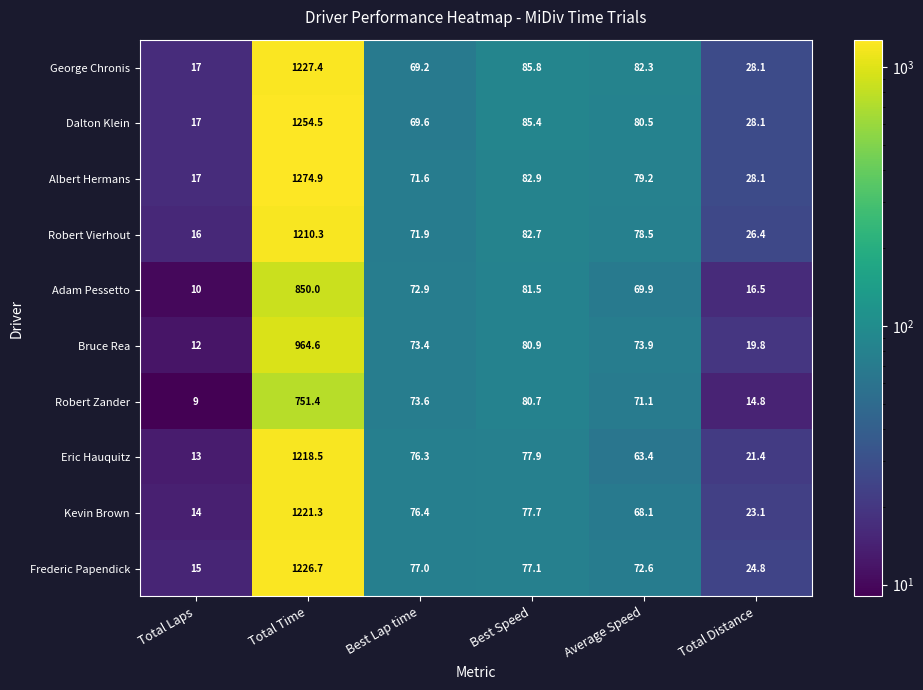

What is the total value across all series at Total Laps?

140.0